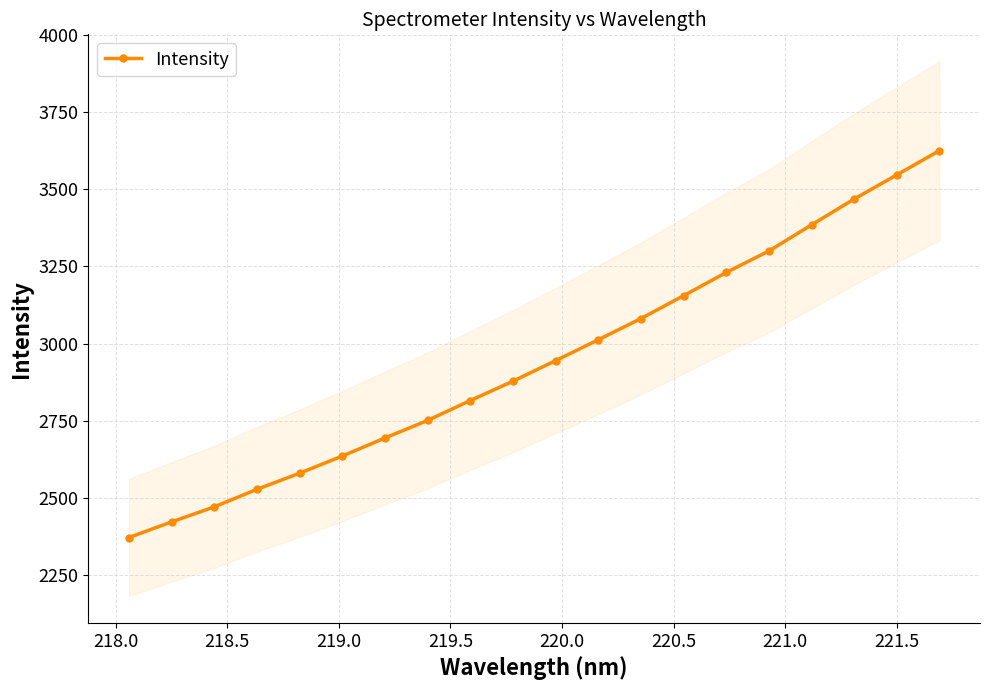

What is the minimum value shown in the chart?

2371.5